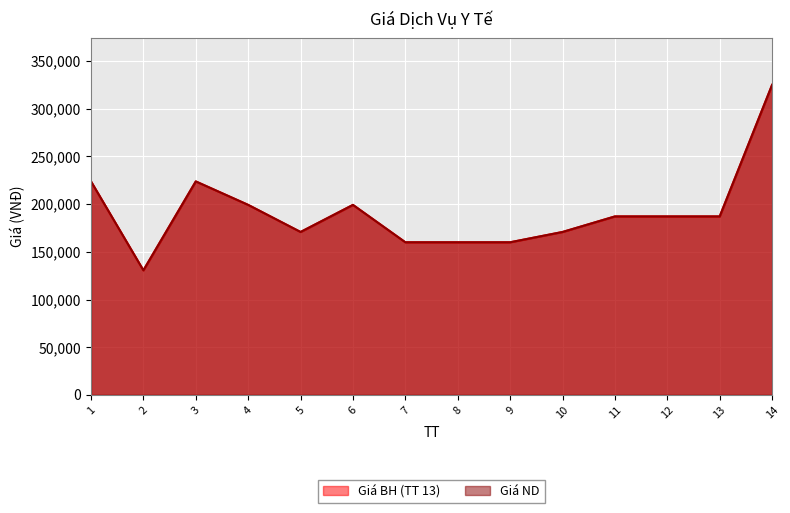

True or false: Giá ND and Giá BH (TT 13) intersect in this chart.

False